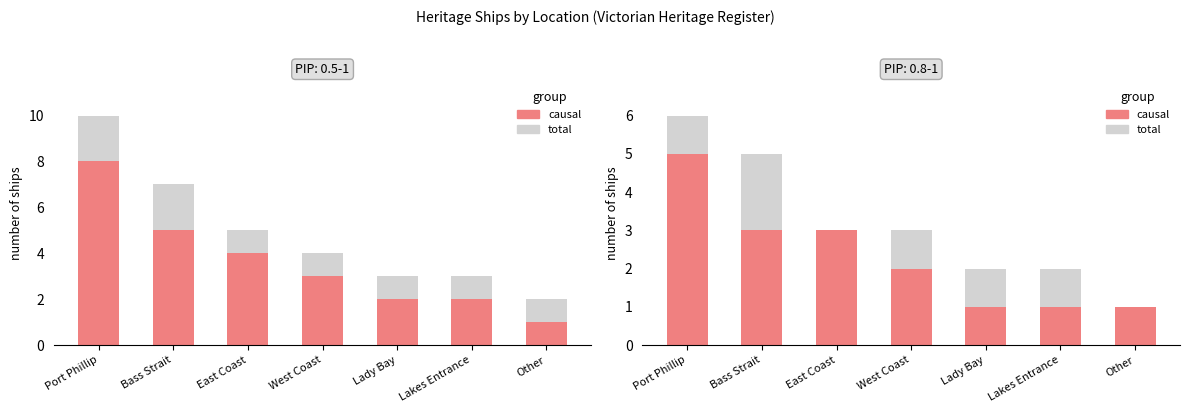

True or false: total has a value of 4 at West Coast.

False